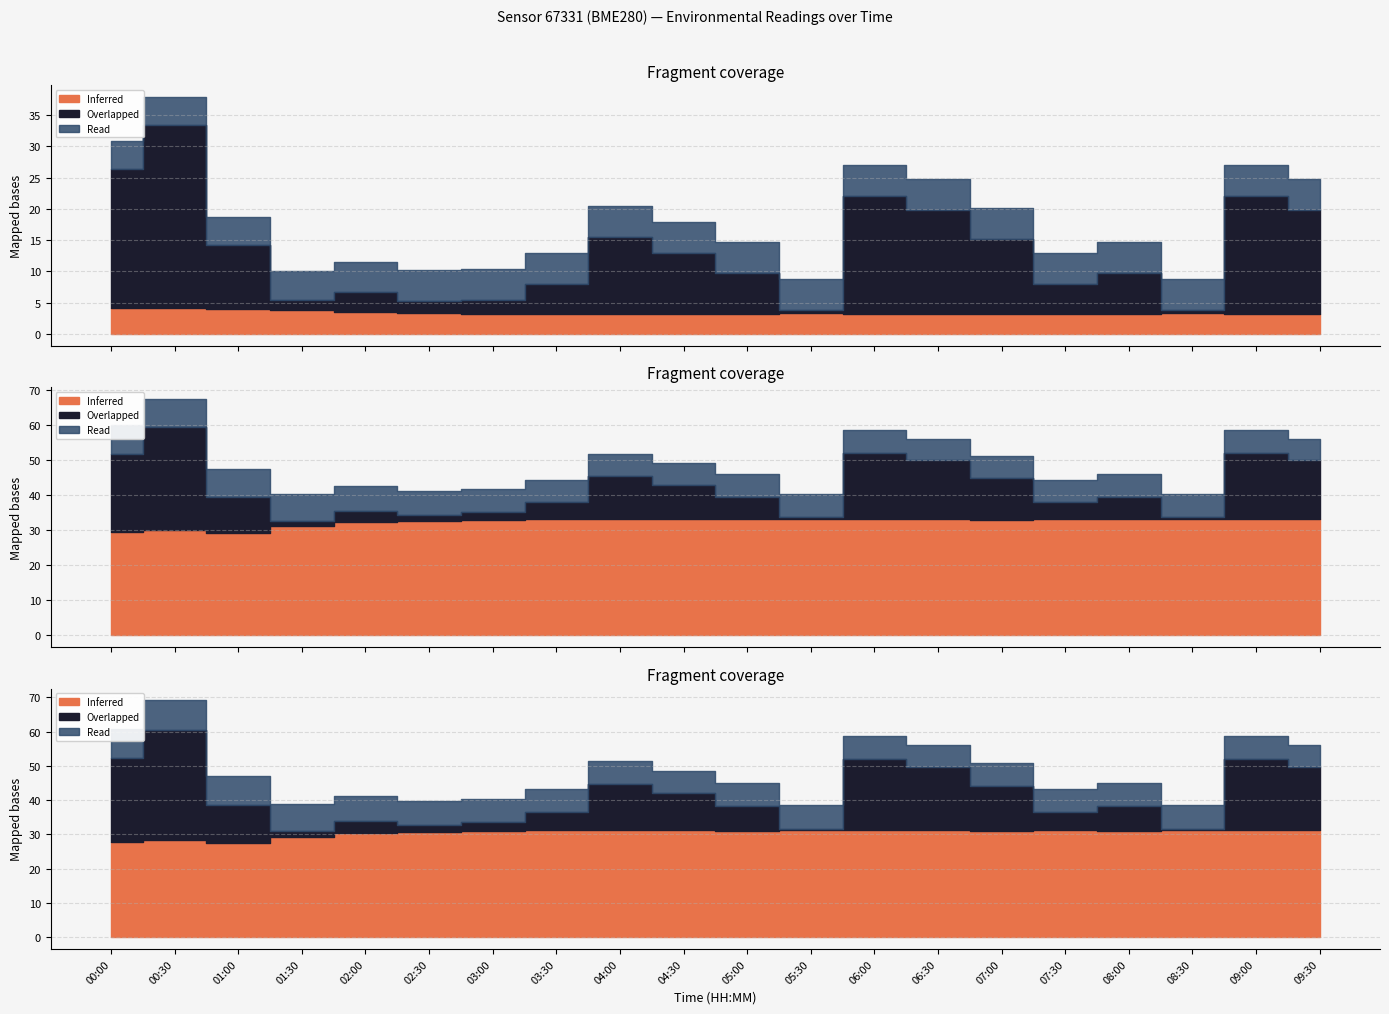

Reading left to right, what are all the values shown in this chart?

temperature: 4.1	4.1	4.0	3.8	3.5	3.4	3.2	3.2	3.1	3.1	3.2	3.3	3.2	3.1	3.1	3.2	3.2	3.3	3.2	3.1
humidity: 88.5	90.5	87.6	93.4	97.1	97.8	99.4	100.0	100.0	100.0	99.5	100.0	100.0	100.0	98.8	100.0	99.5	100.0	100.0	100.0
pressure_scaled: 22.3	29.3	10.2	1.6	3.2	1.9	2.2	4.8	12.3	9.8	6.5	0.4	18.9	16.7	12.1	4.8	6.5	0.4	18.9	16.7